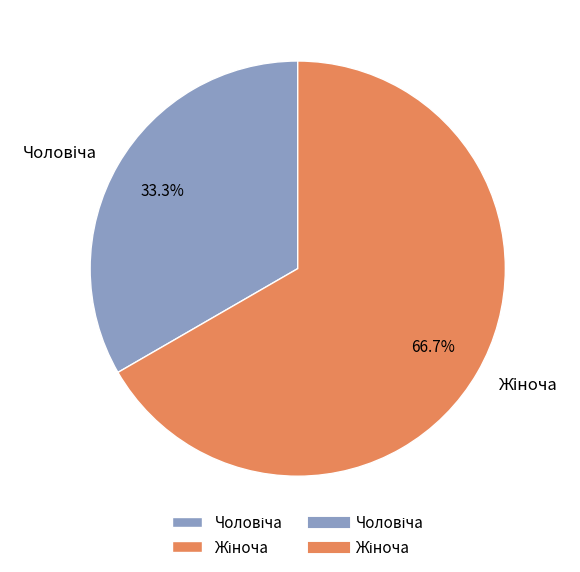

Does any single category account for the majority?

Yes